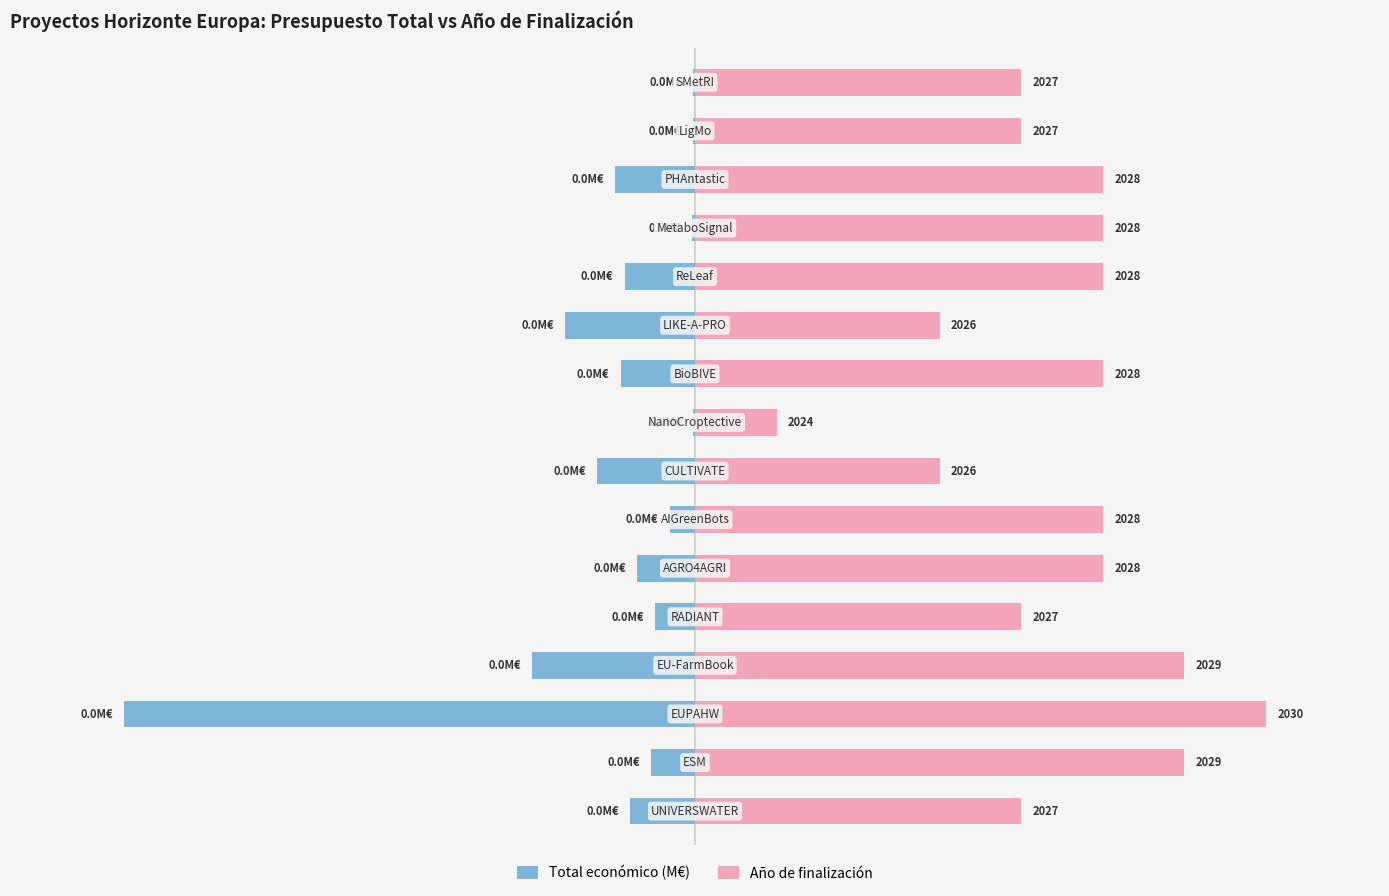

List the labels in order of Total económico (M€) value, largest first.

8, 15, 14, 12, 6, 4, 1, 5, 0, 11, 9, 13, 7, 10, 3, 2